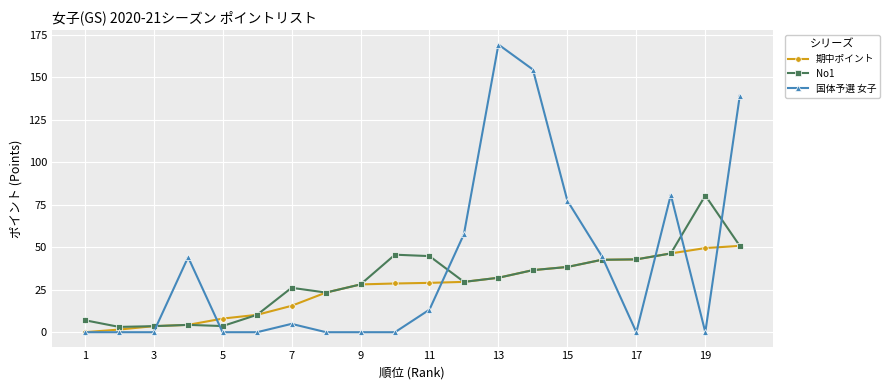

Does the chart have visible grid lines?

Yes